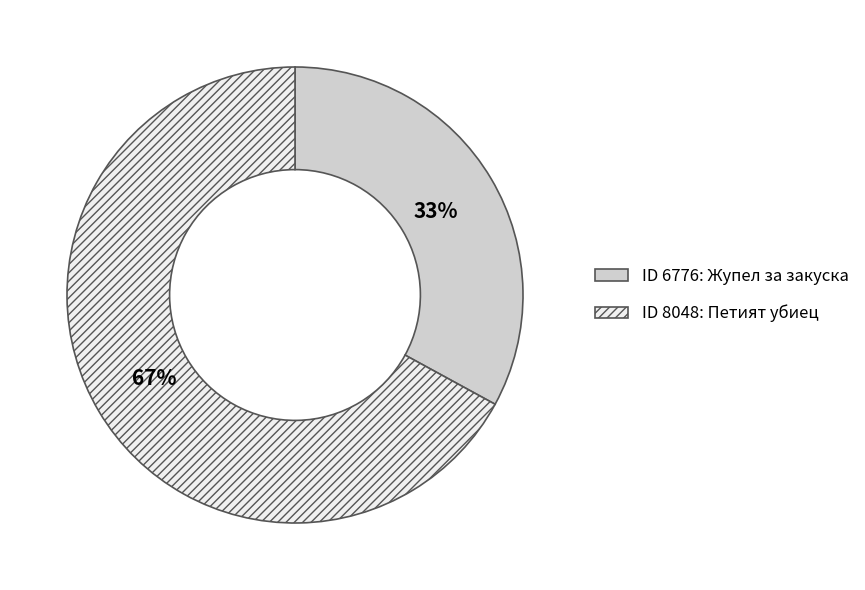

Does any single category account for the majority?

Yes